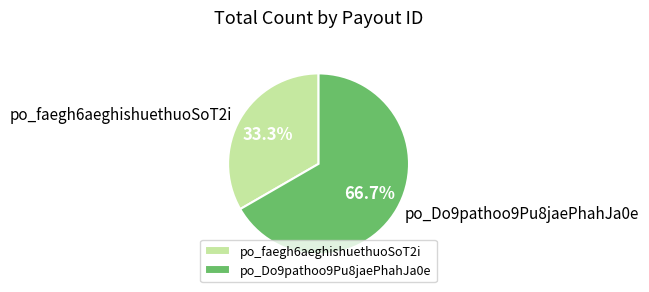

Approximately how many times larger is the value at po_Do9pathoo9Pu8jaePhahJa0e compared to po_faegh6aeghishuethuoSoT2i?

2.0